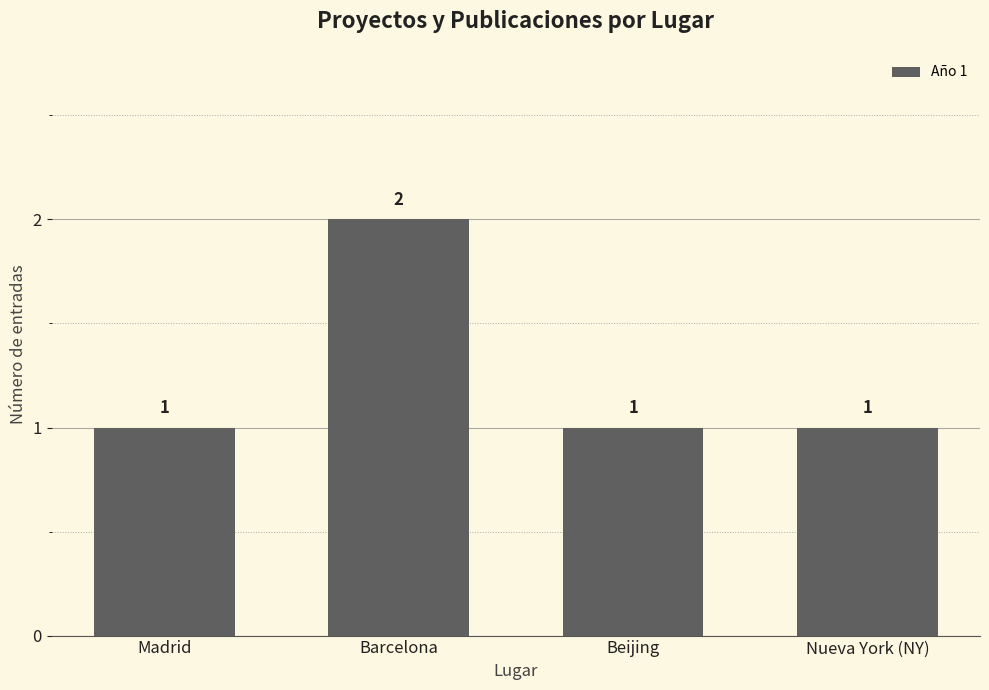

Approximately how many times larger is the value at Barcelona compared to Nueva York (NY)?

2.0